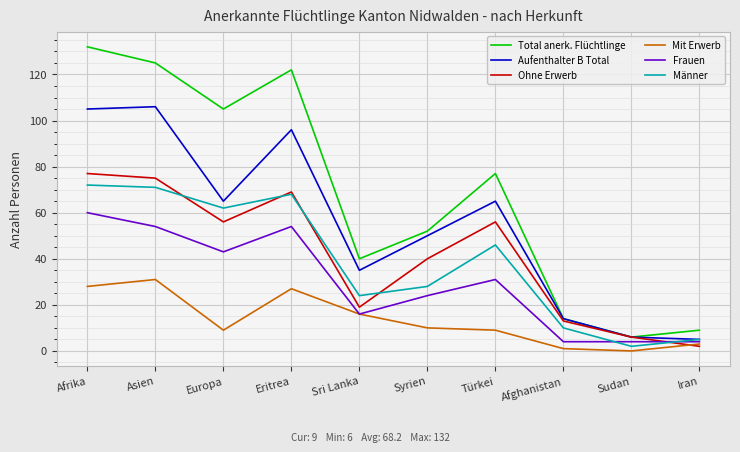

Between Türkei and Afghanistan, which series saw the biggest shift?

Total anerk. Flüchtlinge